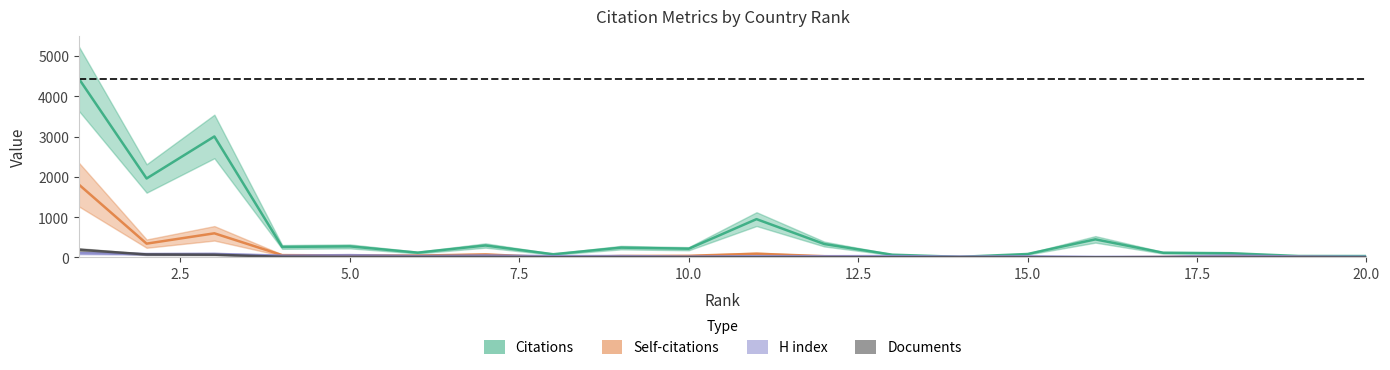

Which series changed the most between 10 and 15?

Citations